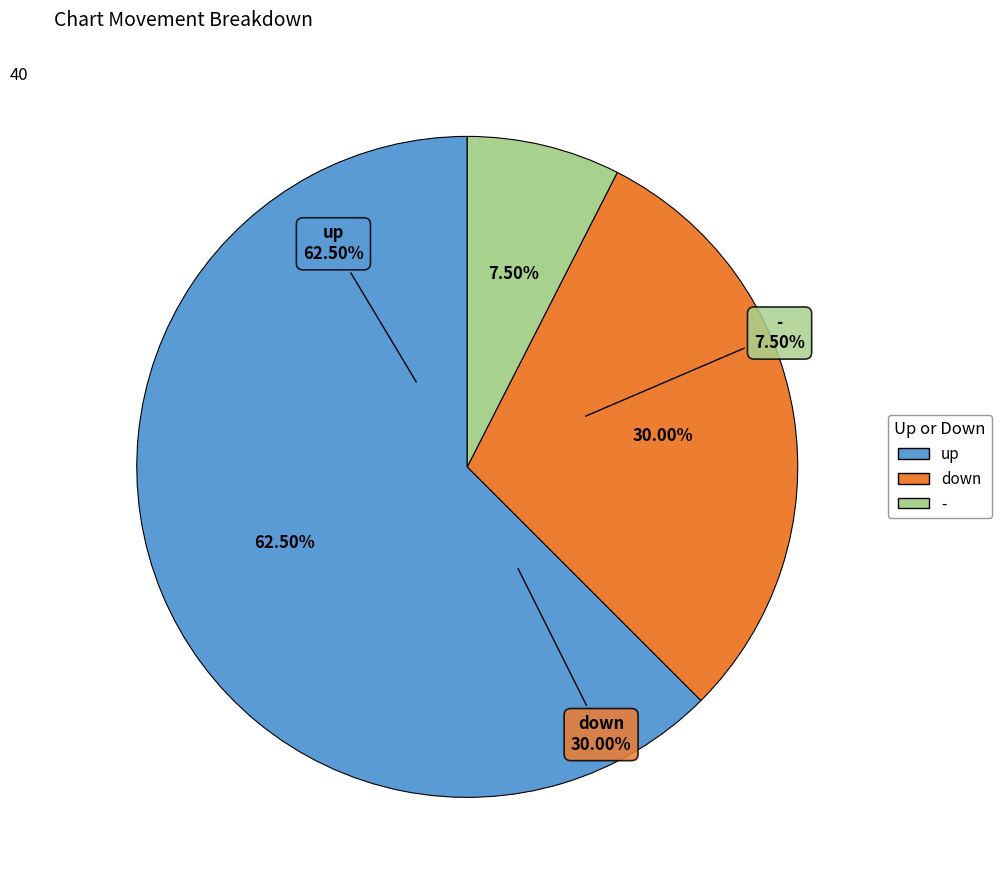

Is there a majority slice in this chart?

Yes